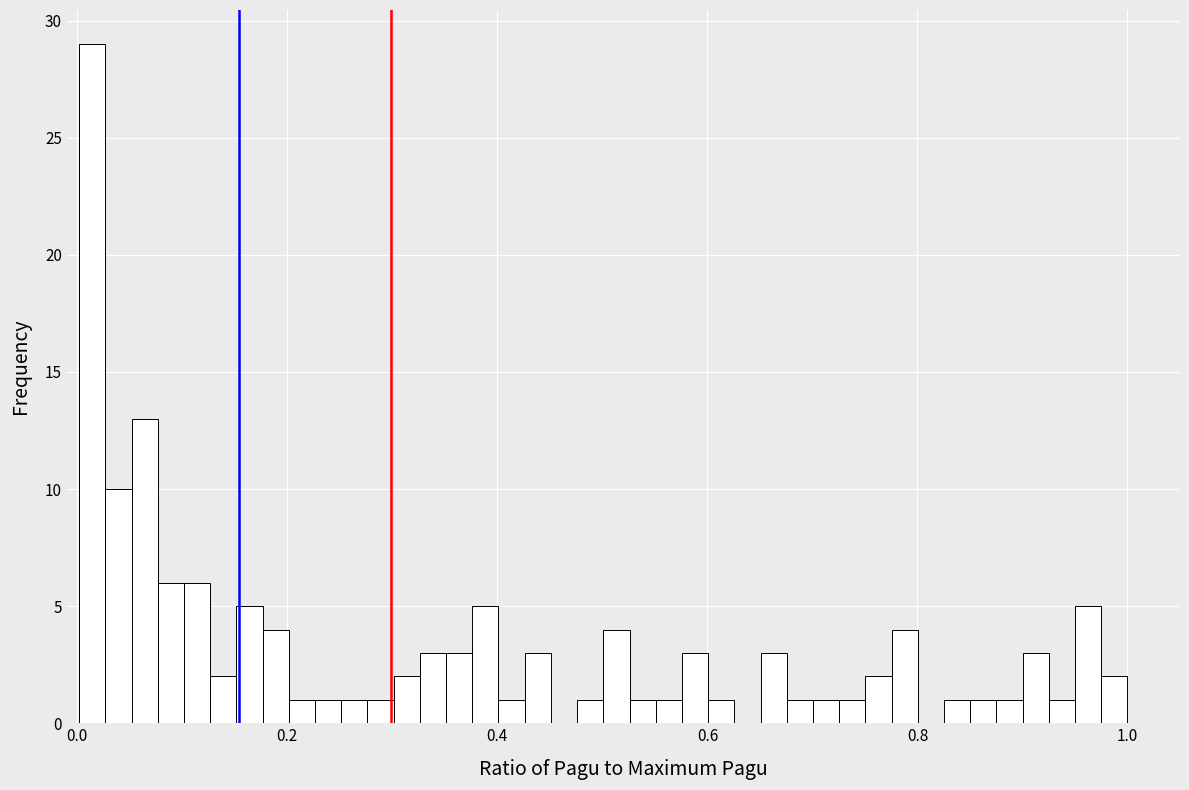

Around what value on the x-axis is the tallest bar? Give the approximate position of its centre, as read against the axis.

0.02